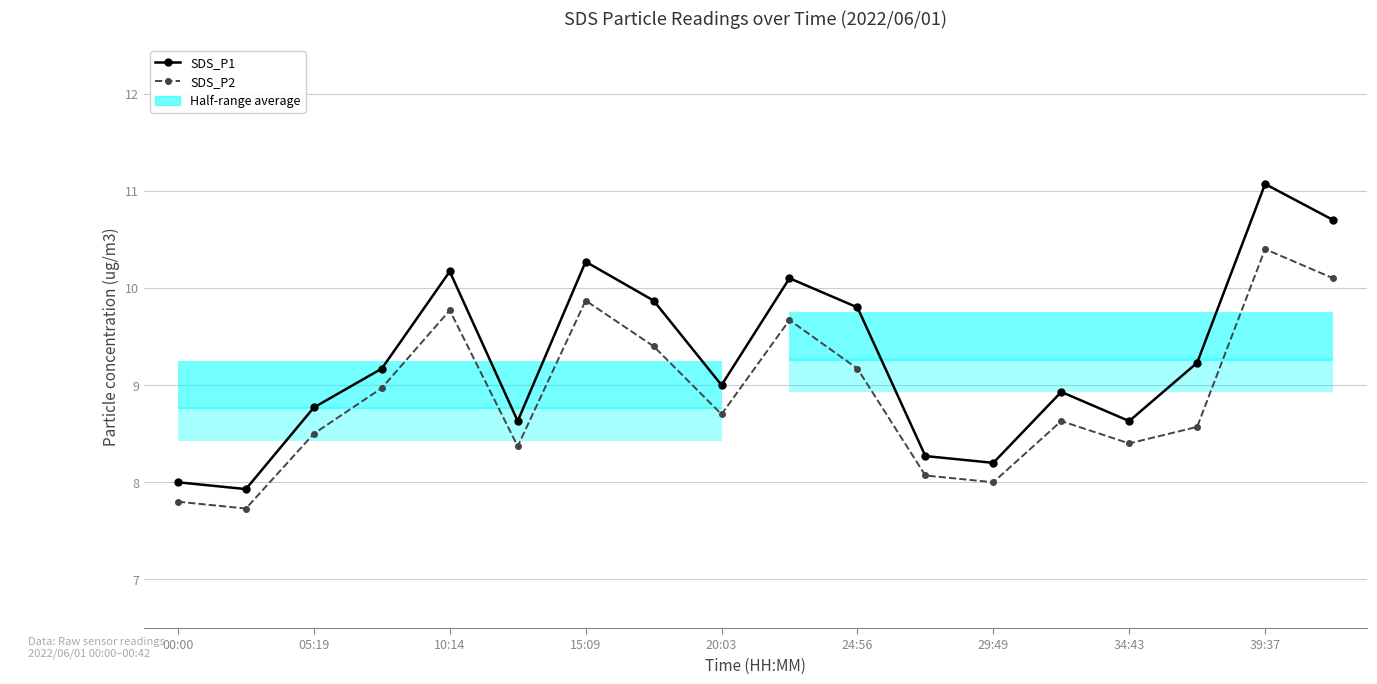

What is the maximum value for SDS_P1?

11.1